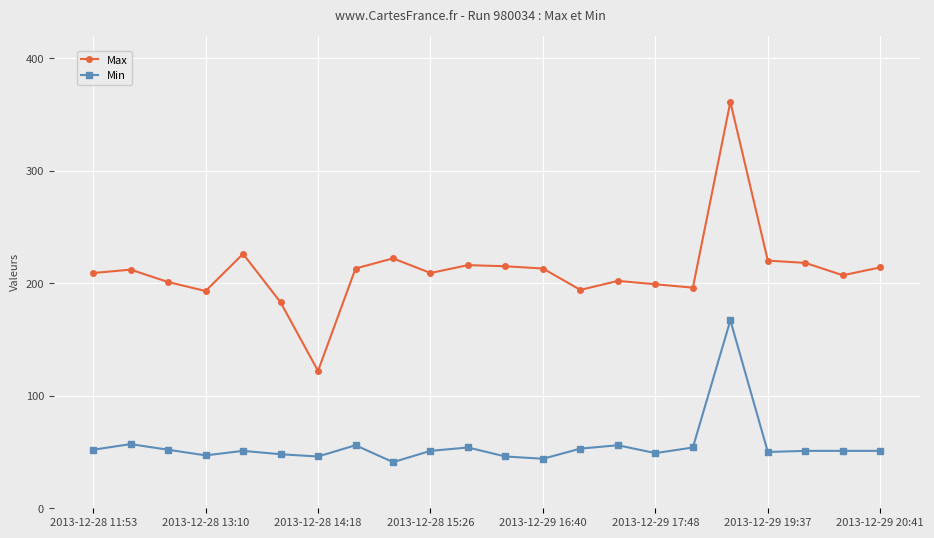

Rank the series by their average value, from lowest to highest.

Min, Max